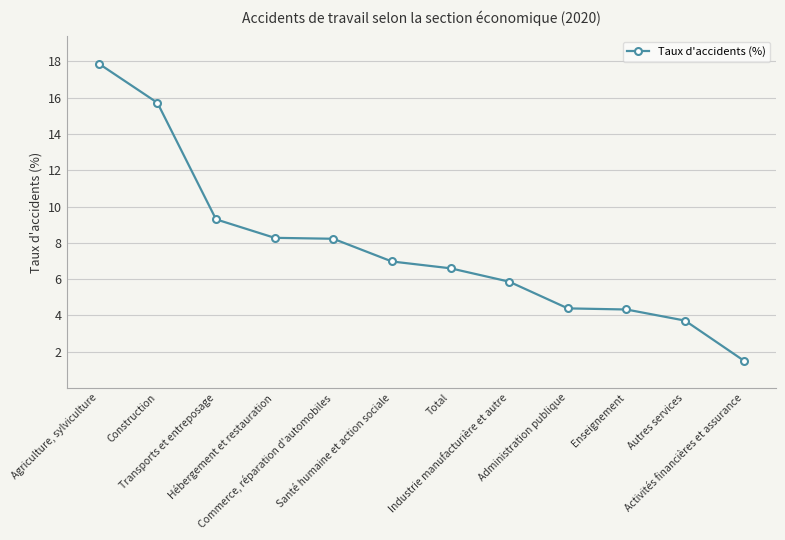

What is the difference between the maximum and second lowest values?

14.2